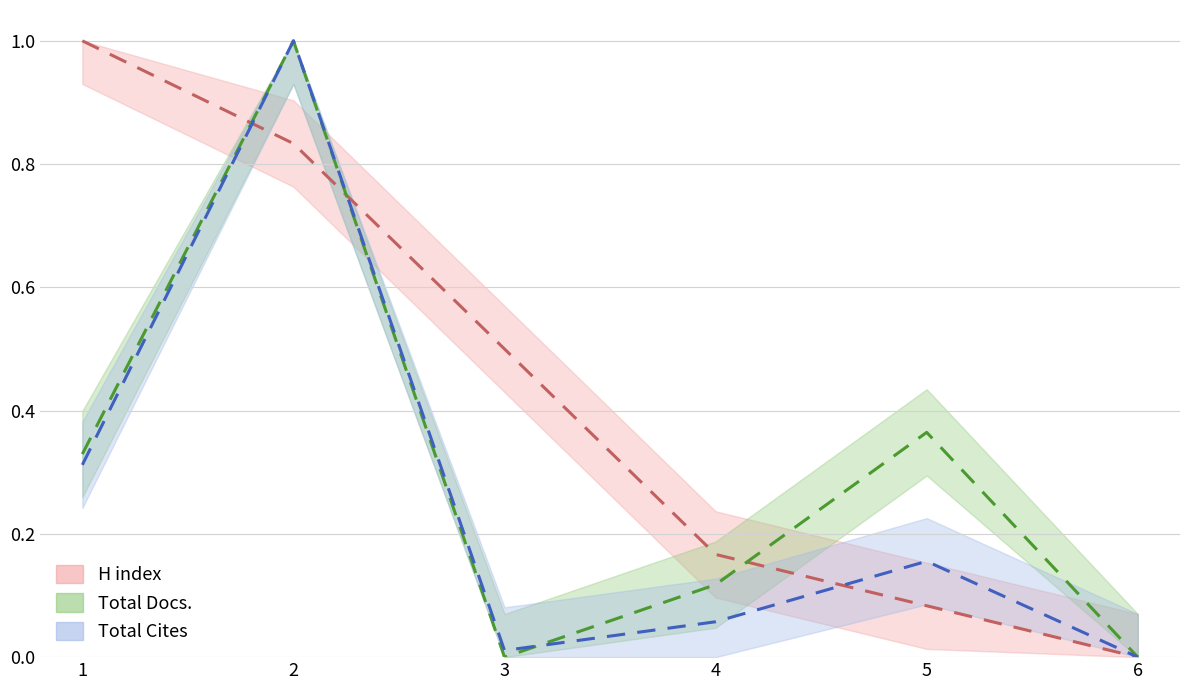

In Total Docs. (3years), how many points are higher than both neighbors (excluding endpoints)?

2